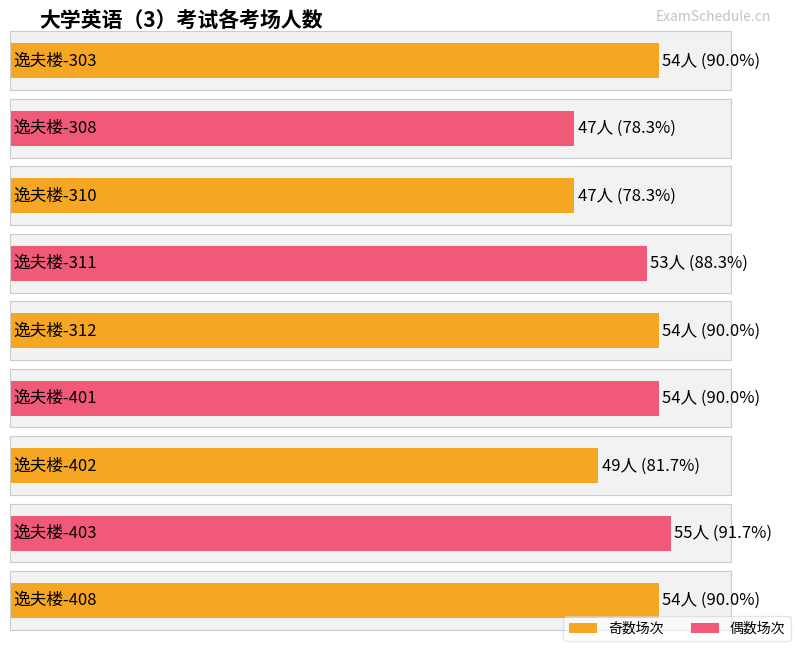

The value at 逸夫楼-312 is 91. True or false?

False